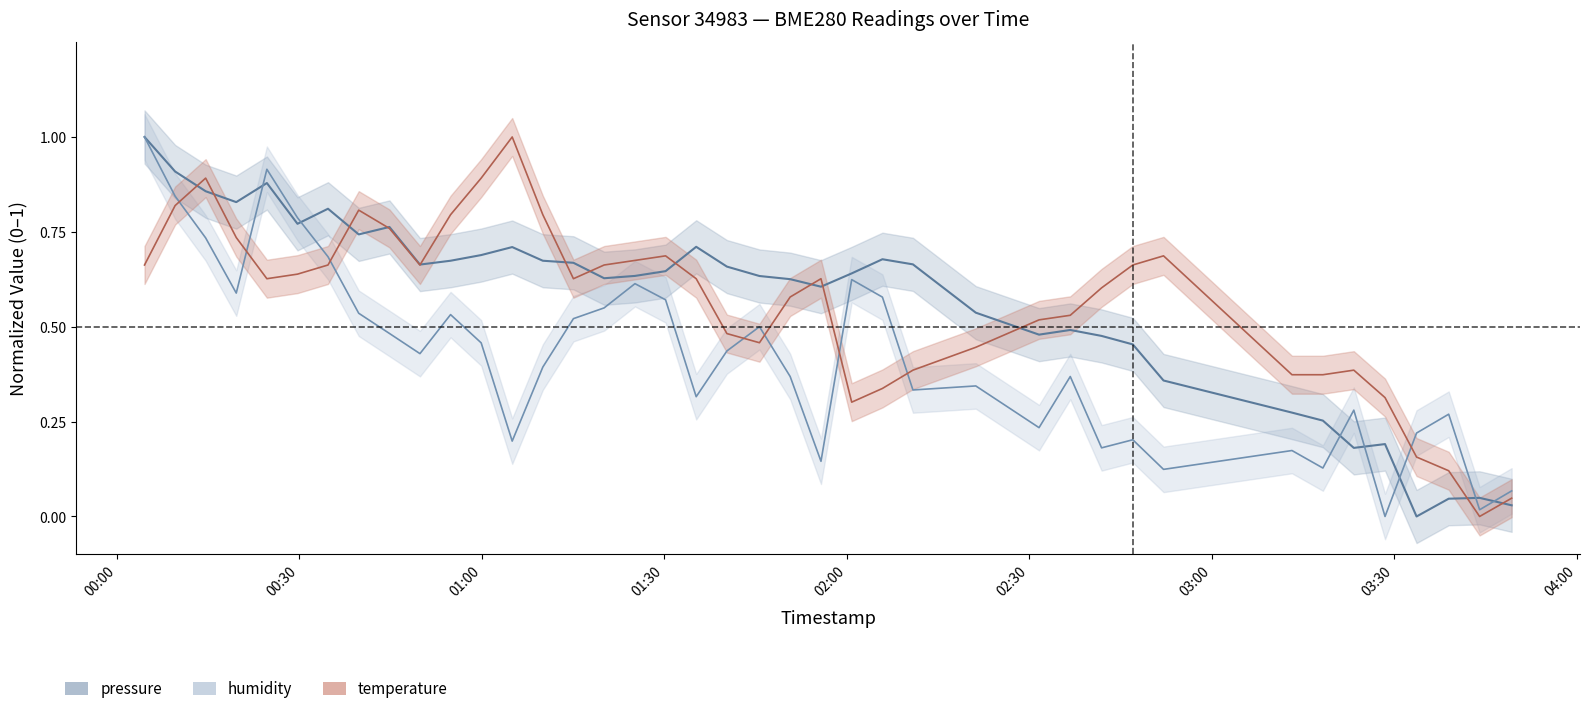

How many interior local valleys does the pressure series have?

9